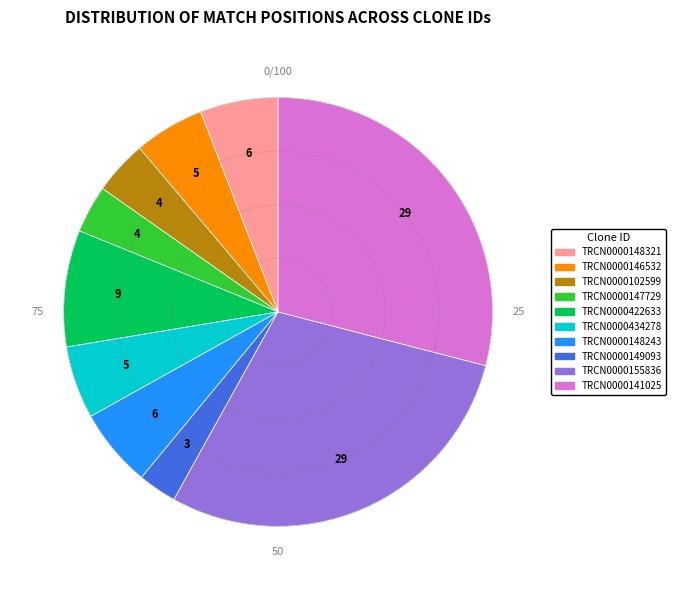

Is TRCN0000422633 the majority of the pie?

No